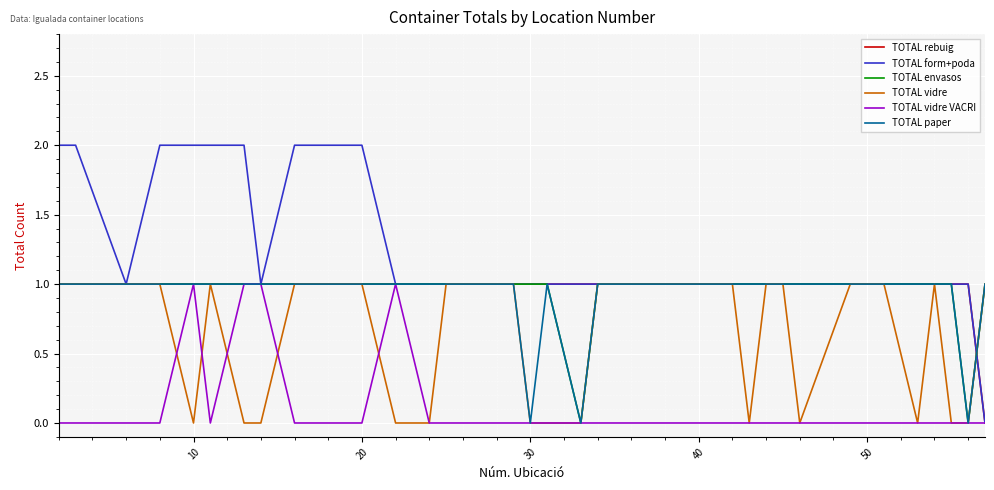

Which series has the widest spread of values?

TOTAL form+poda